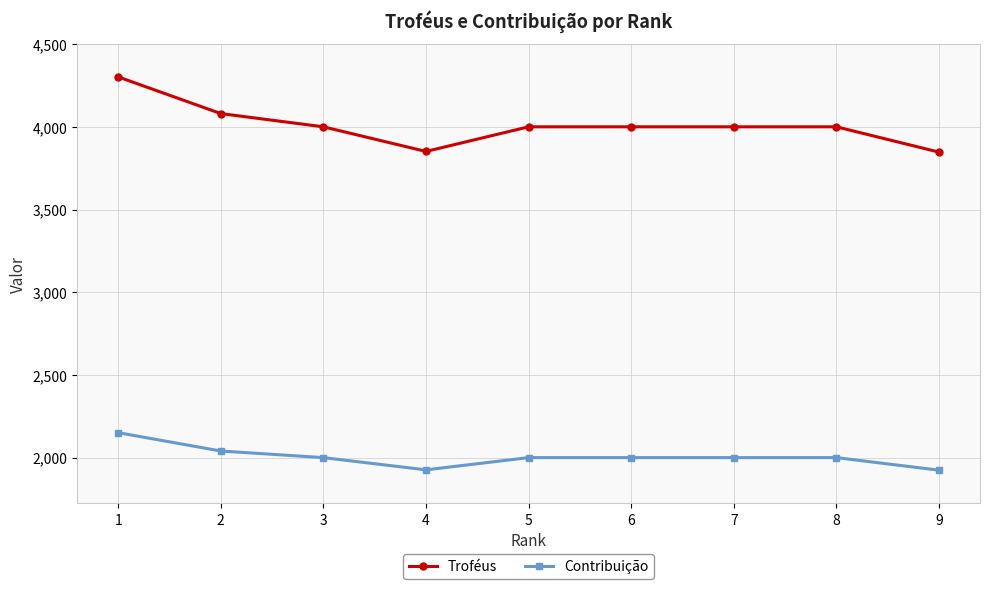

What is the difference between the highest and lowest values at 6?

2001